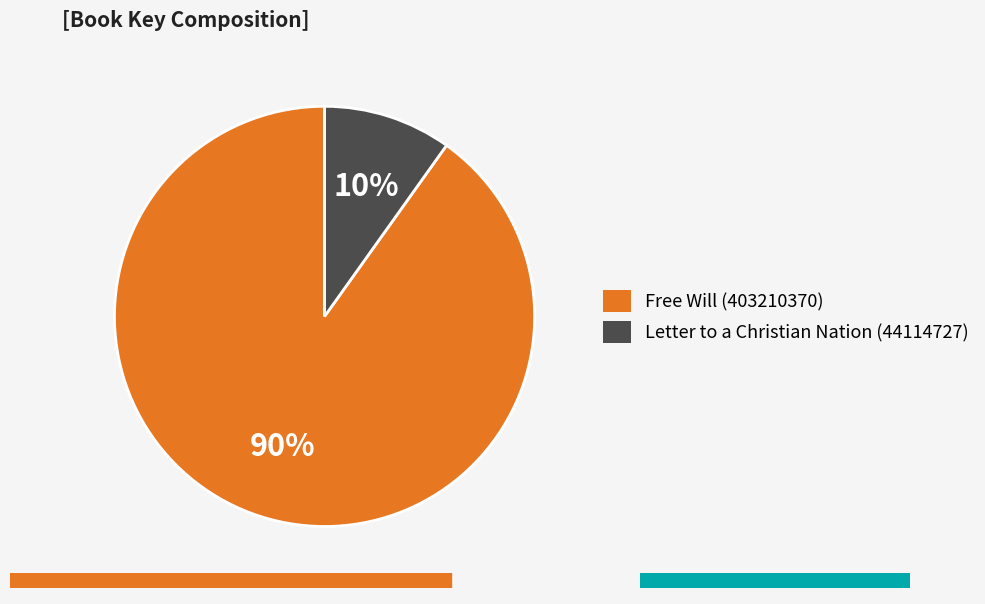

To the nearest percent, what portion does Letter to a Christian Nation (44114727) represent?

10%